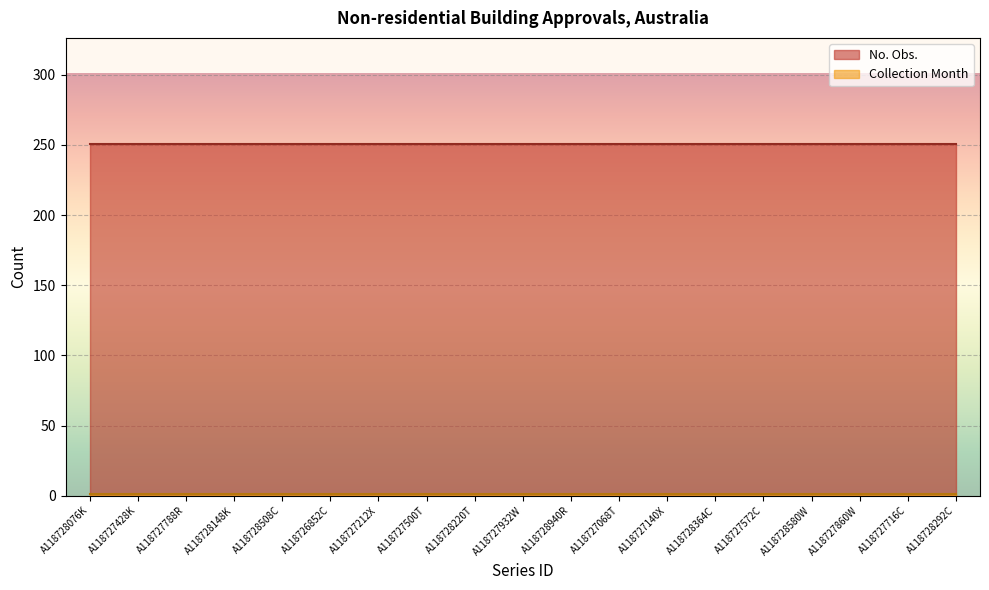

At A118728292C, list the series in order from smallest to largest.

Collection Month line, No. Obs. line